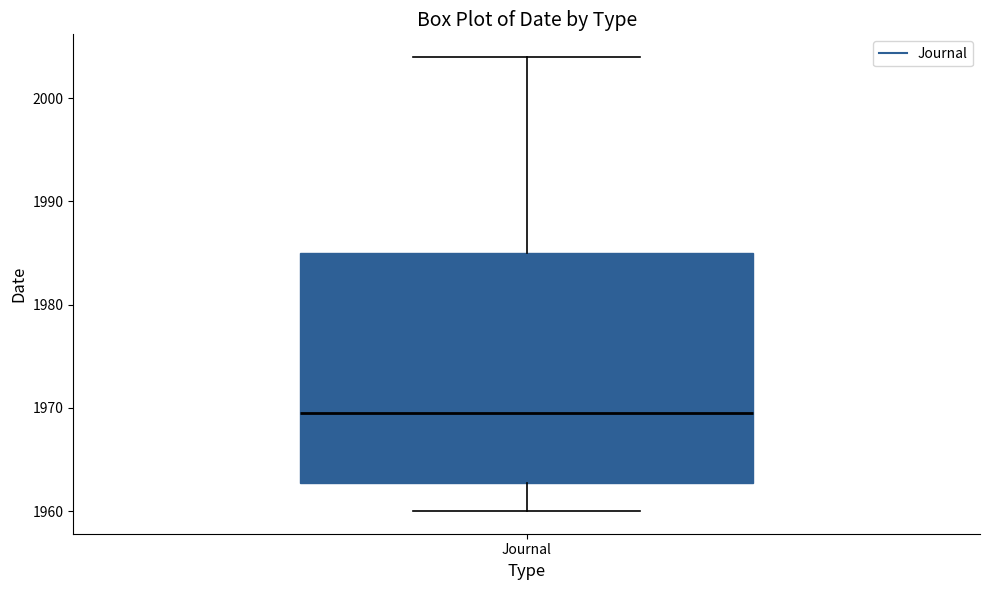

Transcribe this box plot: give where the median line is, the range the box spans, and where the two whiskers end, as read against the y-axis. The values are not printed on the chart, so give them approximately, as read against the axis.

median 1970, box 1963 to 1985, whiskers 1960 to 2004